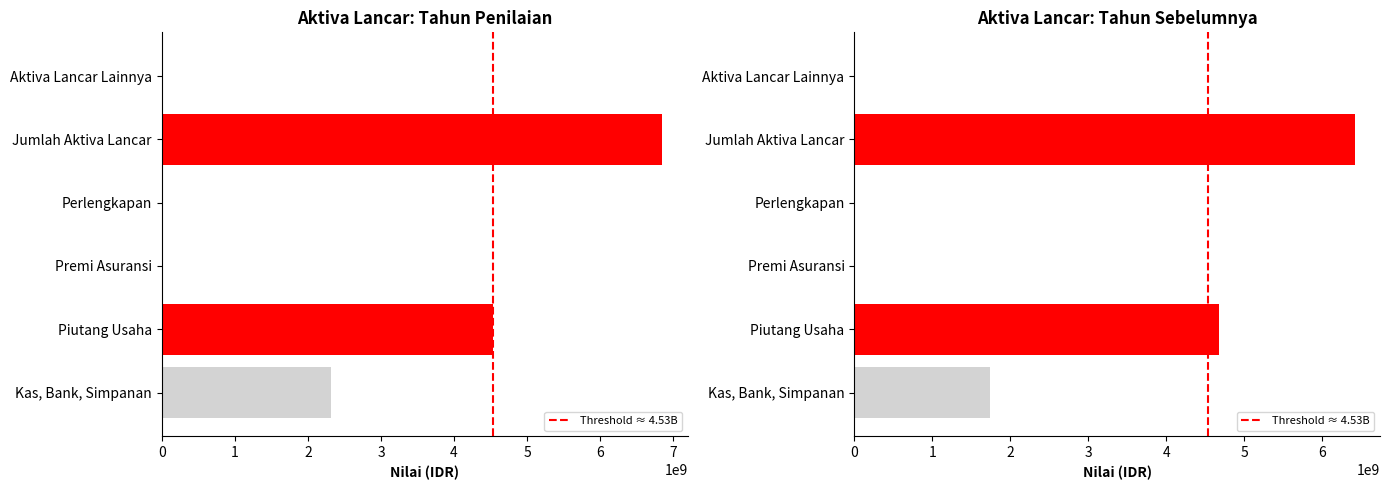

Which has a higher value, Piutang Usaha or Aktiva Lancar Lainnya?

Piutang Usaha